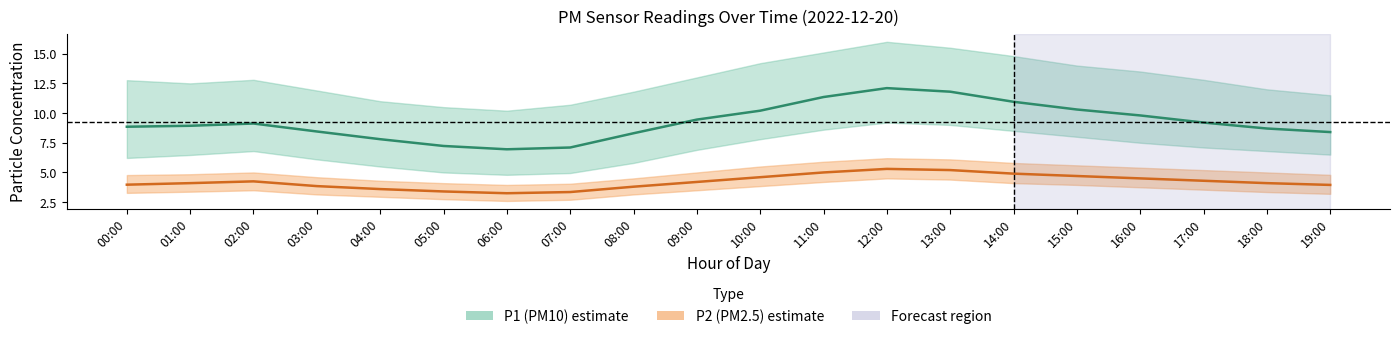

Reading left to right, extract all data points from this chart.

P1 (PM10) mean: 8.8	8.9	9.1	8.4	7.8	7.2	7.0	7.1	8.3	9.4	10.2	11.3	12.1	11.8	10.9	10.3	9.8	9.2	8.7	8.4
P2 (PM2.5) mean: 4.0	4.1	4.2	3.9	3.6	3.4	3.2	3.4	3.8	4.2	4.6	5.0	5.3	5.2	4.9	4.7	4.5	4.3	4.1	4.0